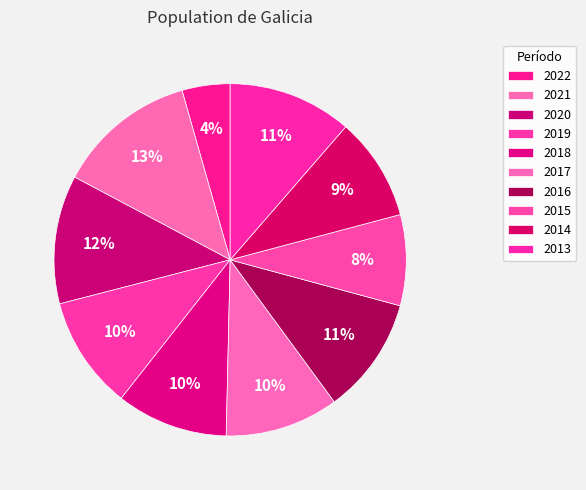

Combined, do 2019 and 2020 account for over 50%?

No